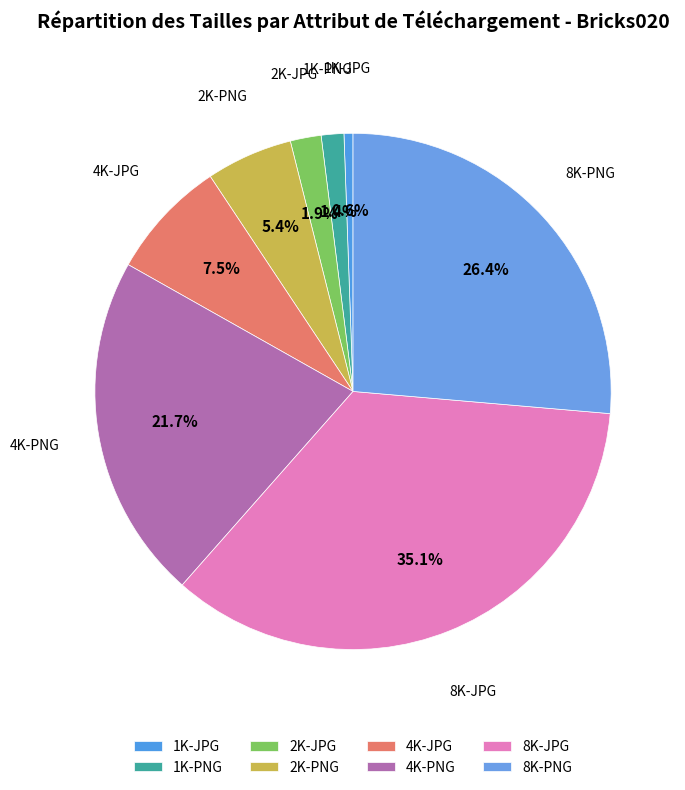

Is it true that 2K-JPG is 7% of the pie?

False